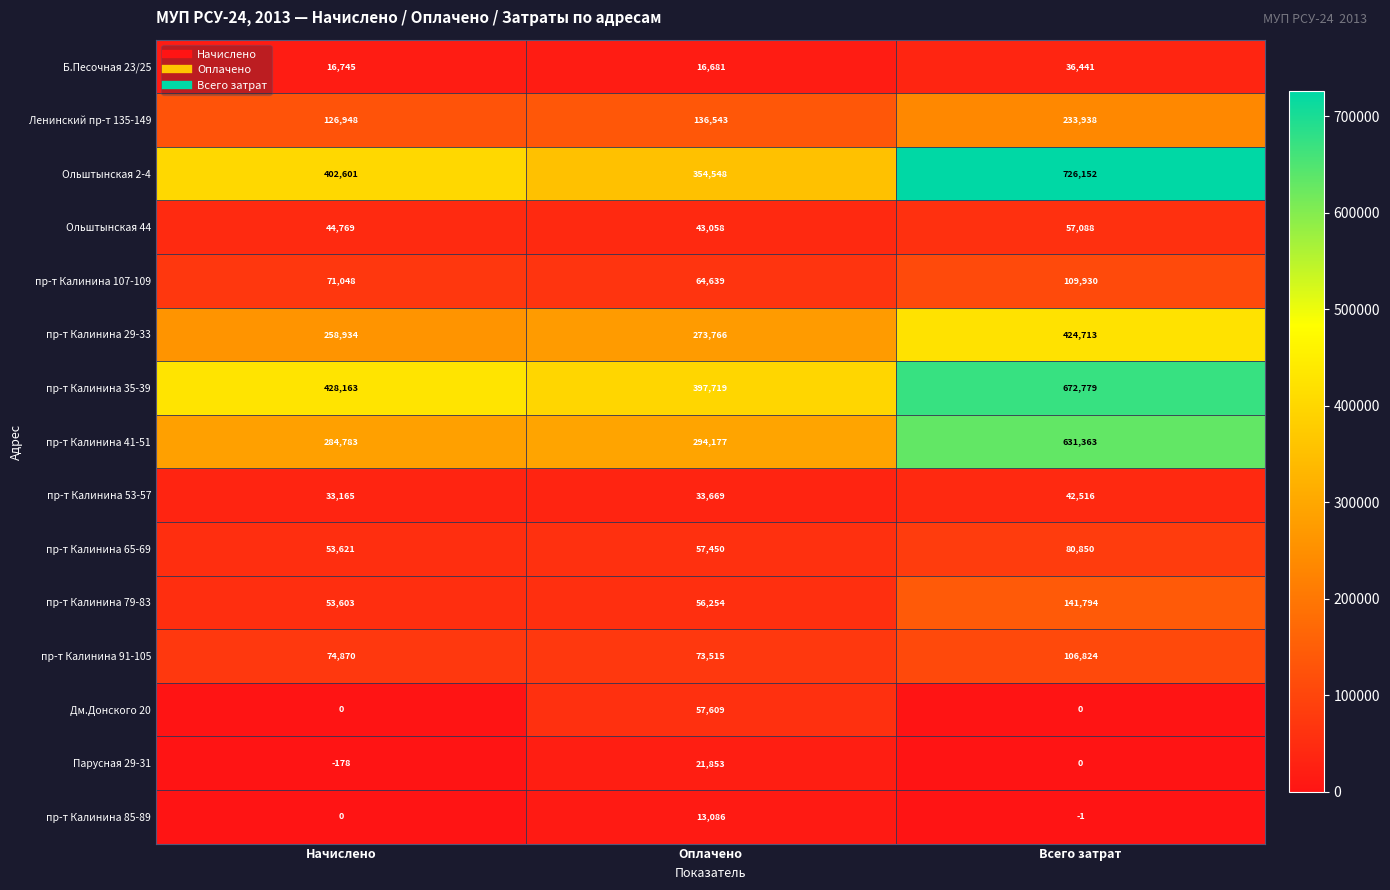

What is the difference between the maximum and minimum values in the пр-т Калинина 35-39 series?

275060